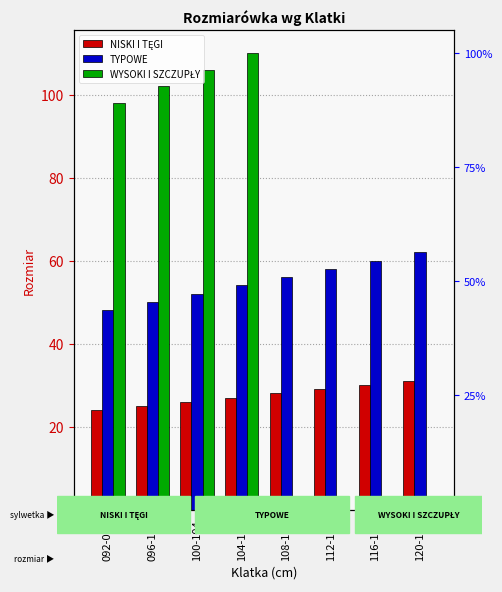

Reading right to left, what are all the values shown in this chart?

NISKI I TĘGI: 120-124=31	116-120=30	112-116=29	108-112=28	104-108=27	100-104=26	096-100=25	092-096=24
TYPOWE: 120-124=62	116-120=60	112-116=58	108-112=56	104-108=54	100-104=52	096-100=50	092-096=48
WYSOKI I SZCZUPŁY: 120-124=0	116-120=0	112-116=0	108-112=0	104-108=110	100-104=106	096-100=102	092-096=98